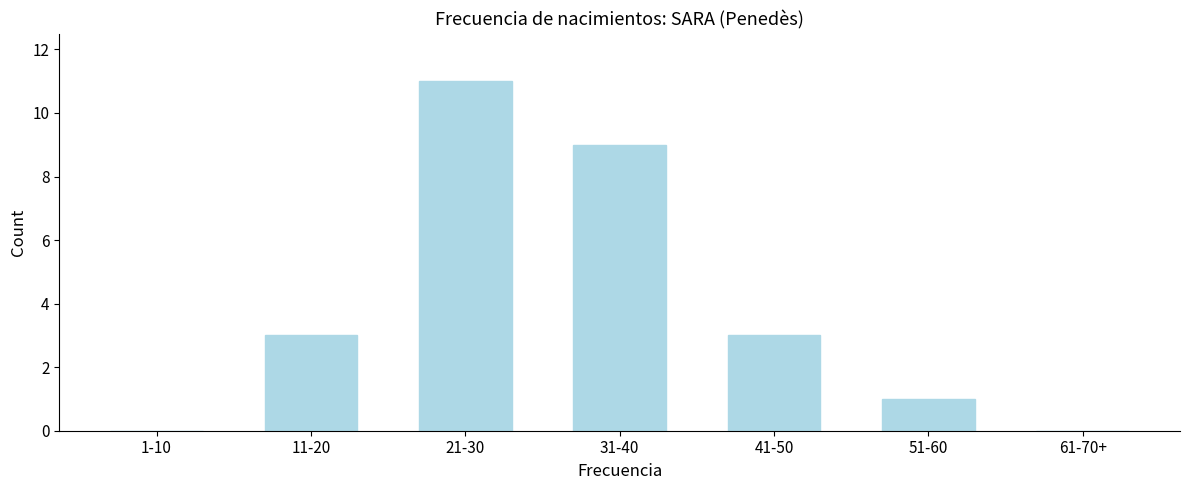

Reading left to right, transcribe all the data shown in this chart.

1-10=0	11-20=3	21-30=11	31-40=9	41-50=3	51-60=1	61-70+=0